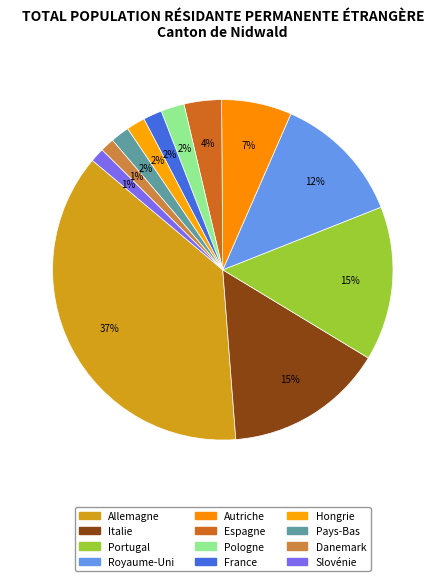

Rank the categories by value from highest to lowest.

Allemagne, Italie, Portugal, Royaume-Uni, Autriche, Espagne, Pologne, France, Hongrie, Pays-Bas, Danemark, Slovénie